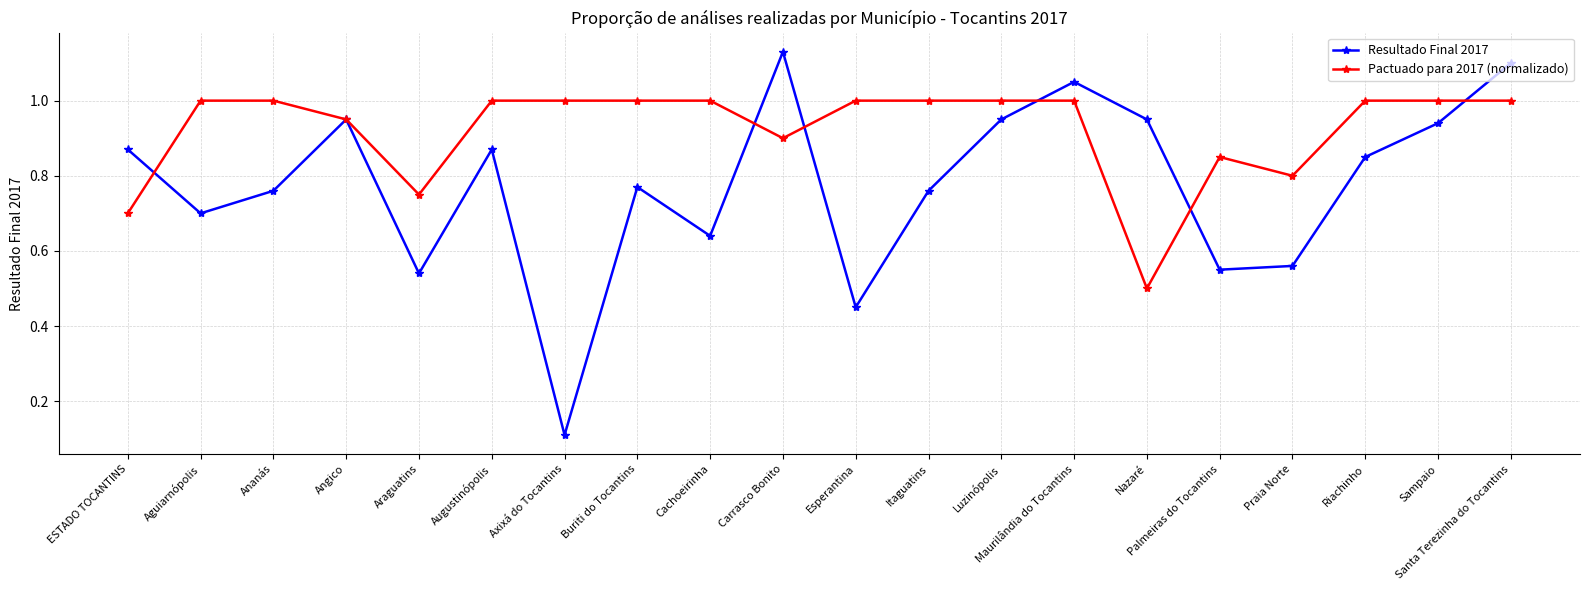

How many lines are shown in the chart?

2